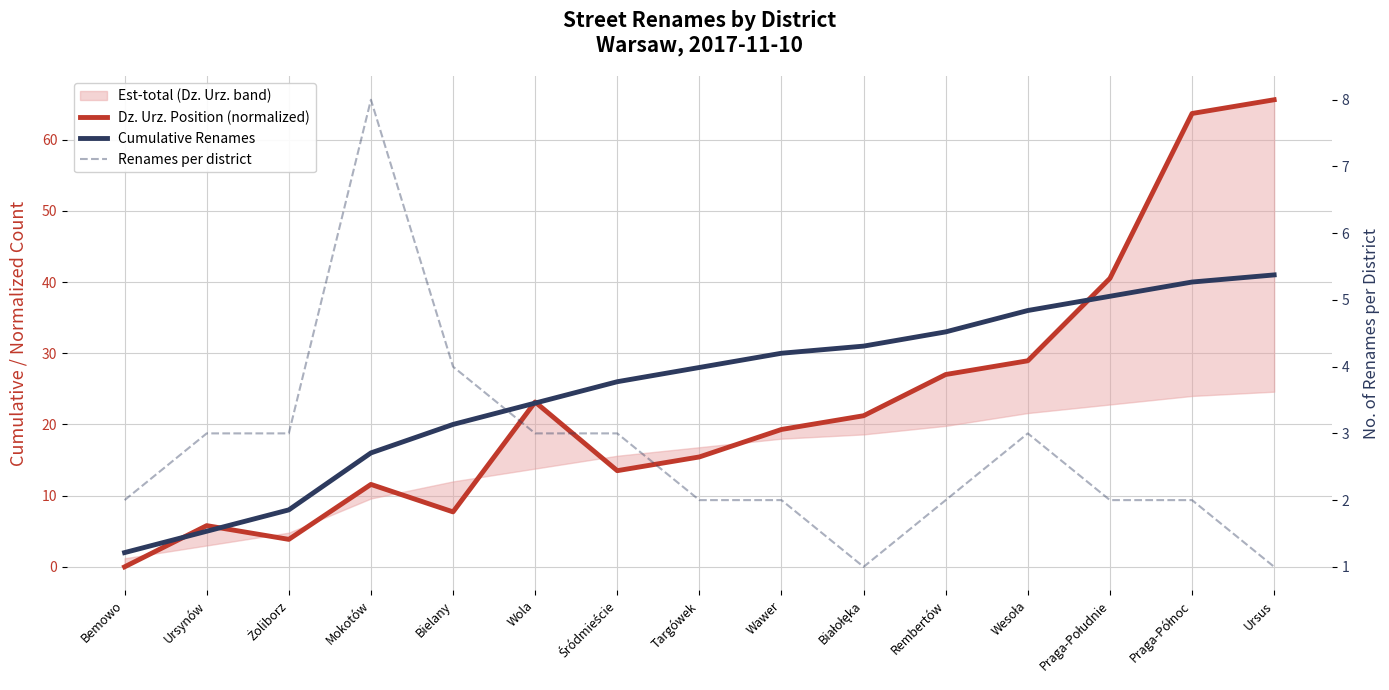

True or false: Dz. Urz. Position (normalized) and Cumulative Renames intersect in this chart.

True